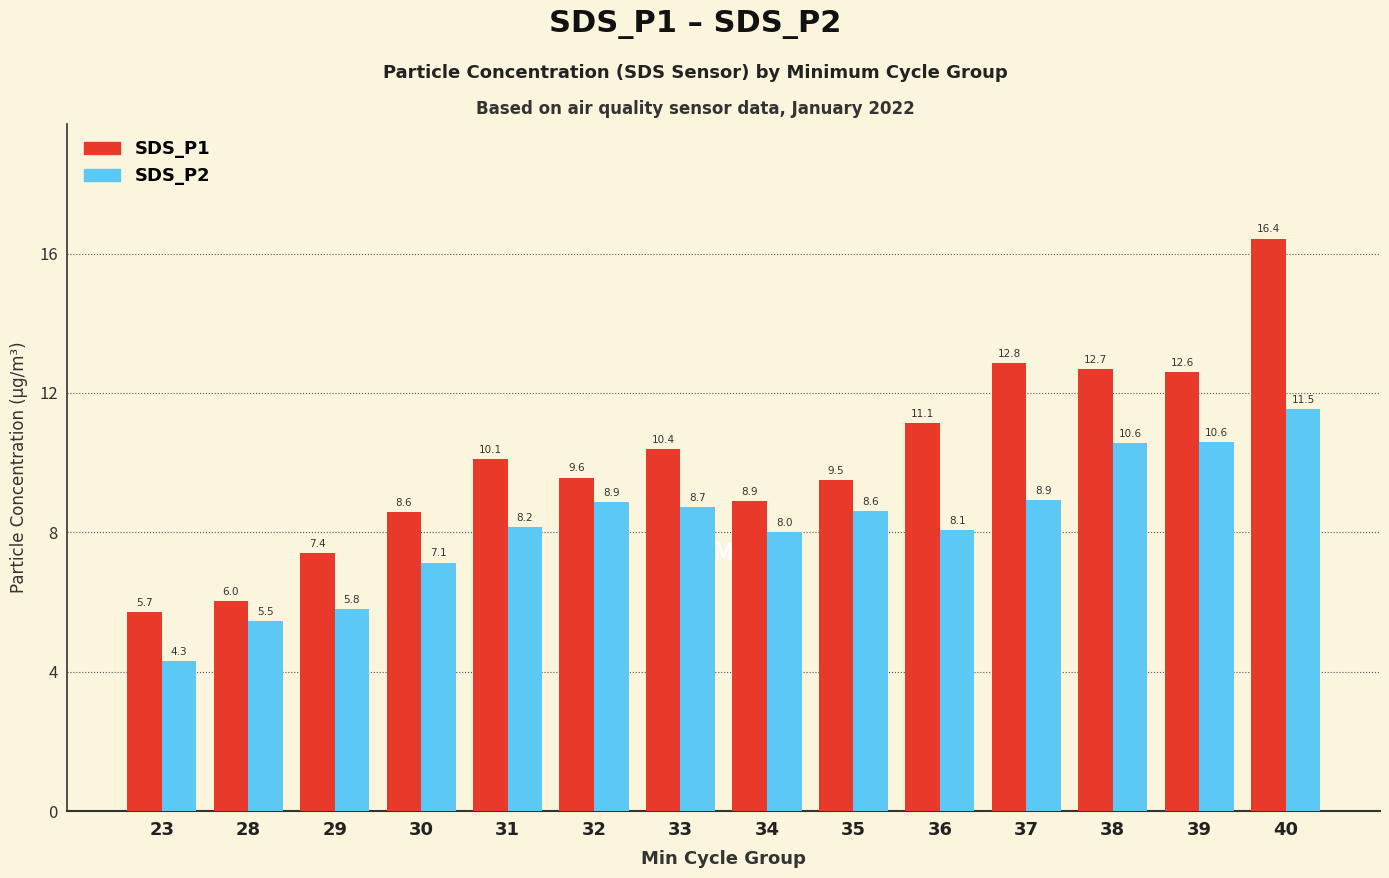

At which category is the sum across all series the highest?

40